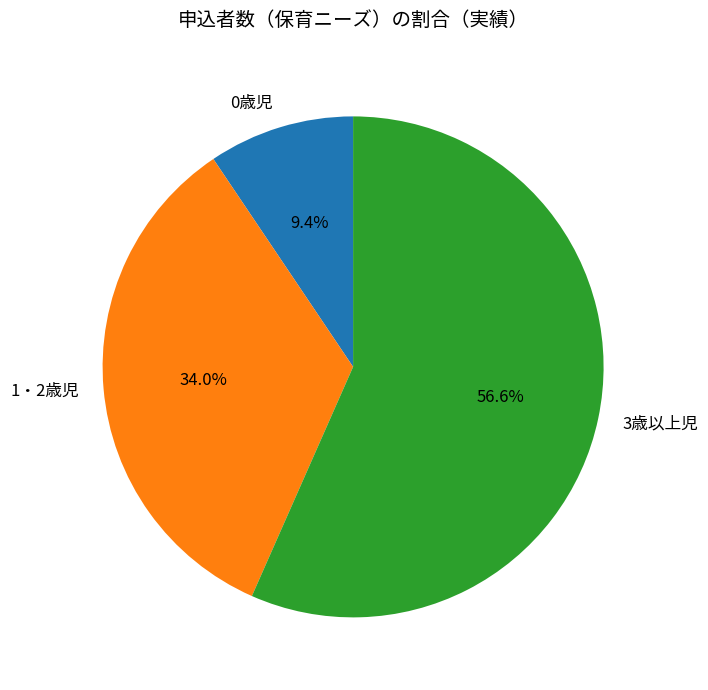

Approximately how many times larger is the value at 3歳以上児 compared to 1・2歳児?

1.7